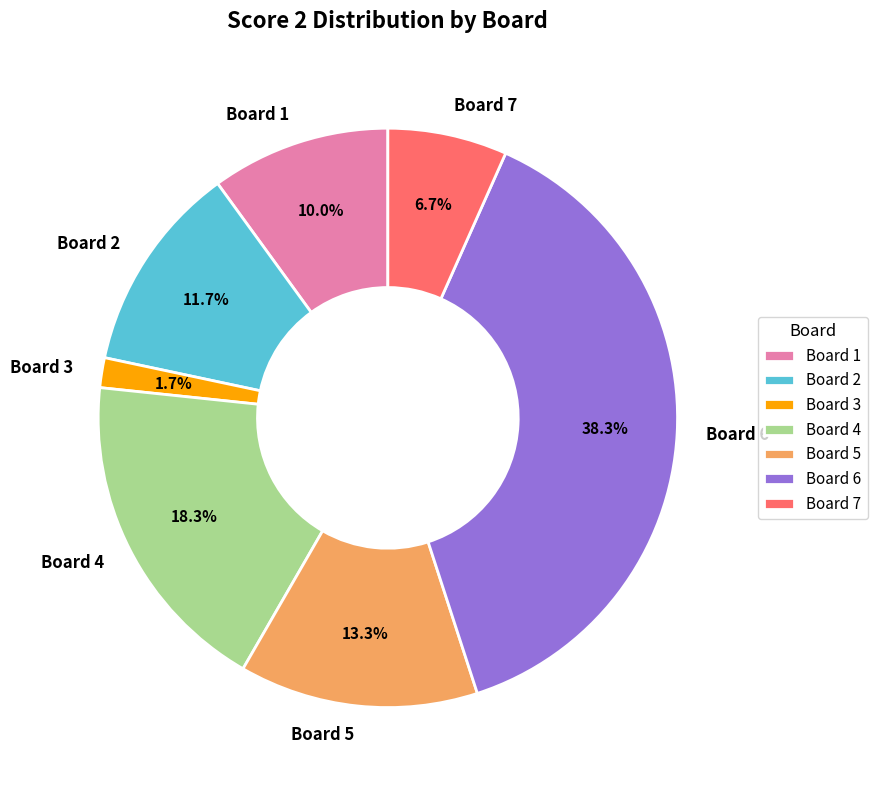

What is the smallest slice in the pie chart?

Board 3